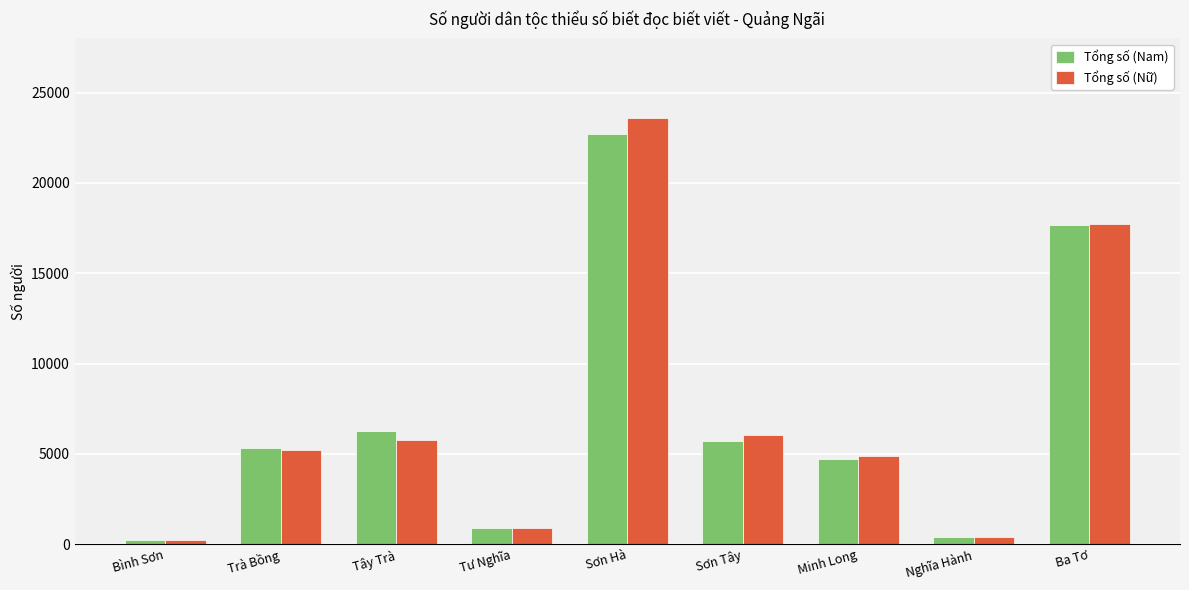

List the series in order of their peak value, highest first.

Tổng số (Nữ), Tổng số (Nam)